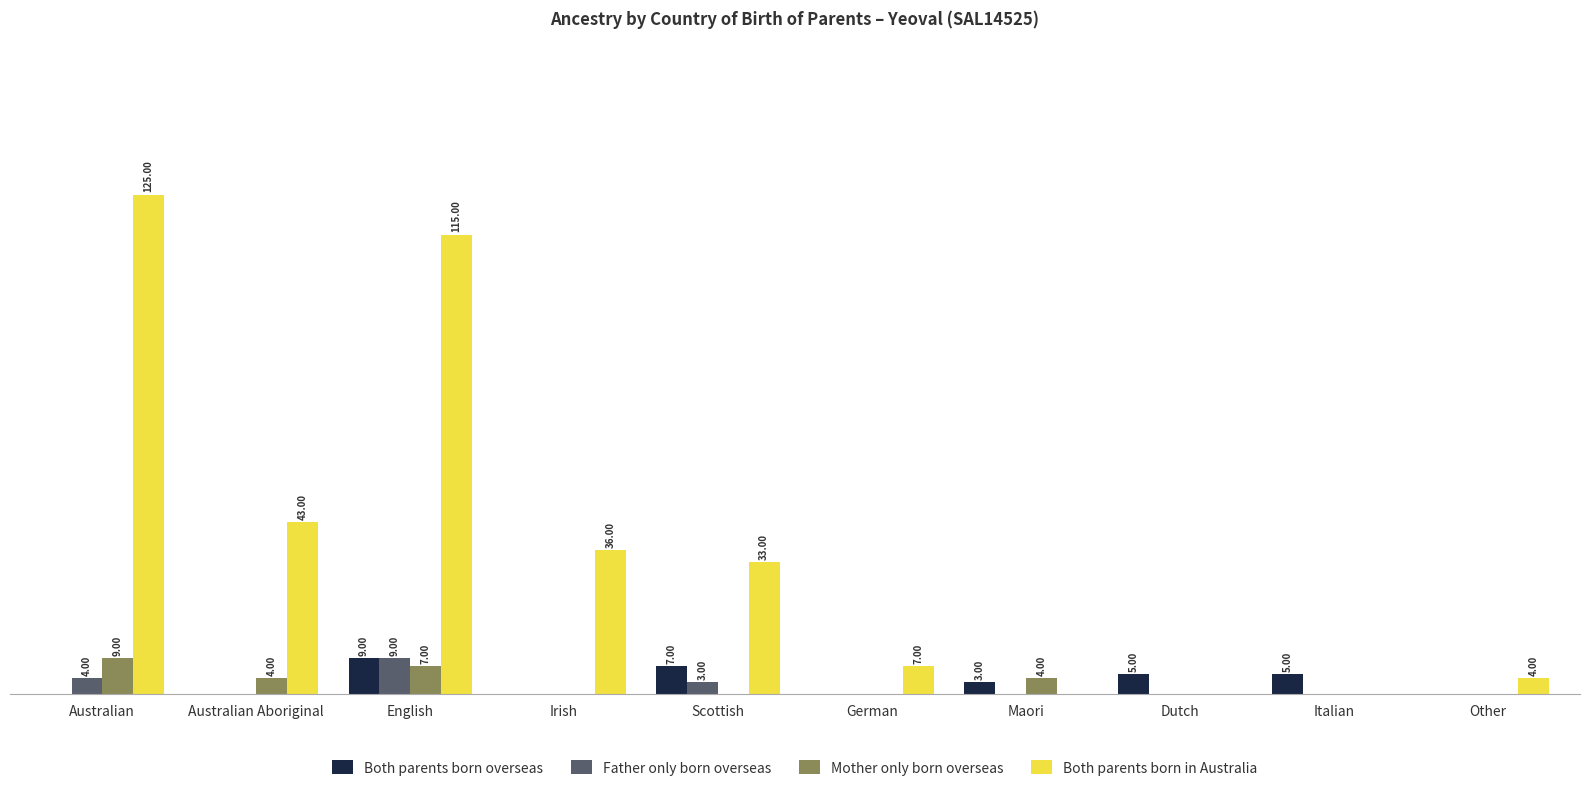

What are all the series names shown in the legend?

Both parents born overseas, Father only born overseas, Mother only born overseas, Both parents born in Australia